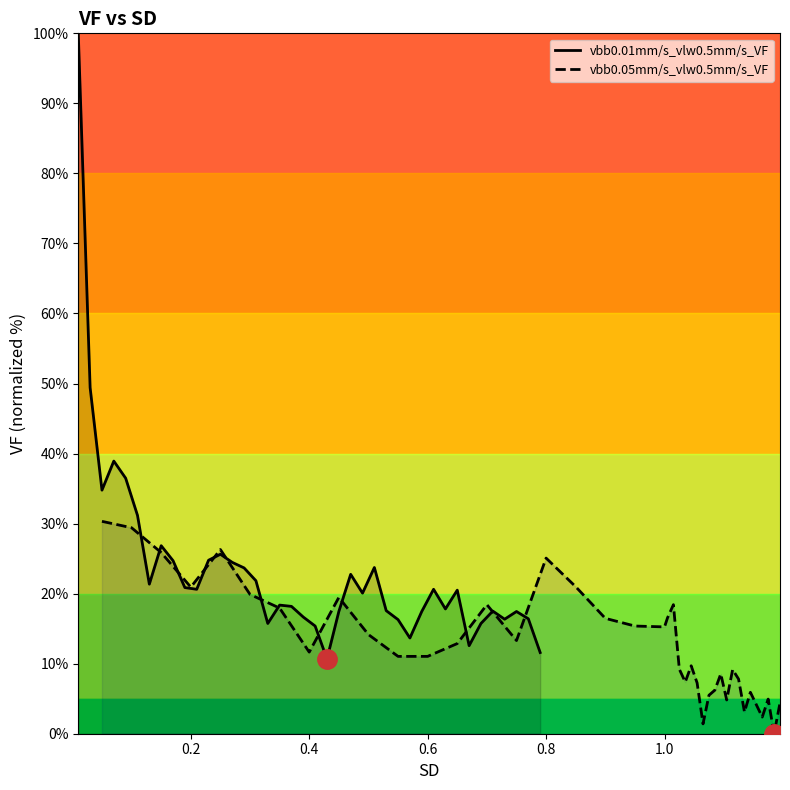

What is the average value of the vbb0.05mm/s_vlw0.5mm/s_VF series?

12.8